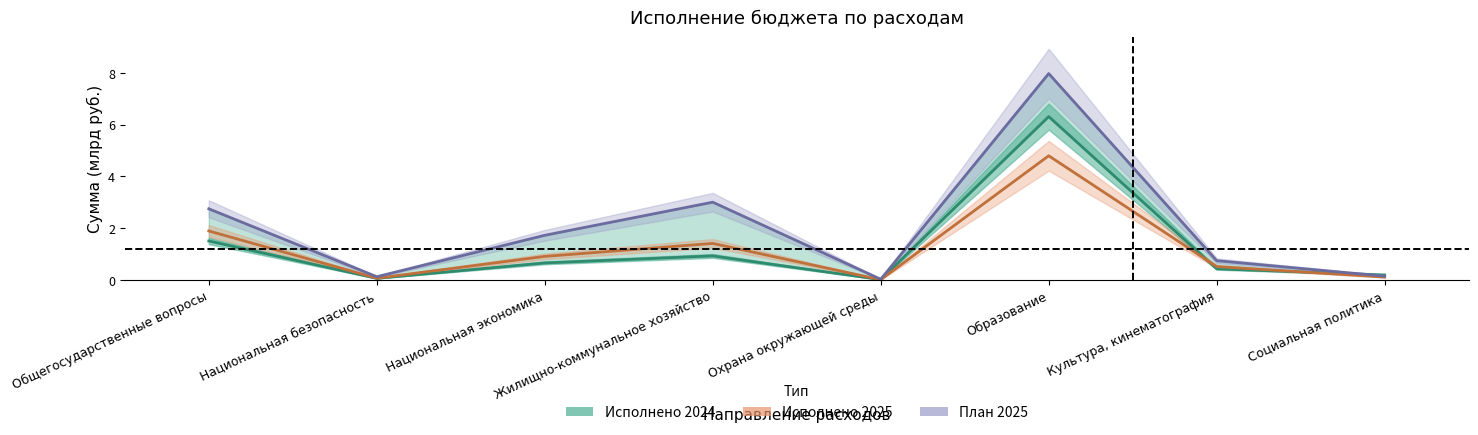

How many lines are shown in the chart?

3